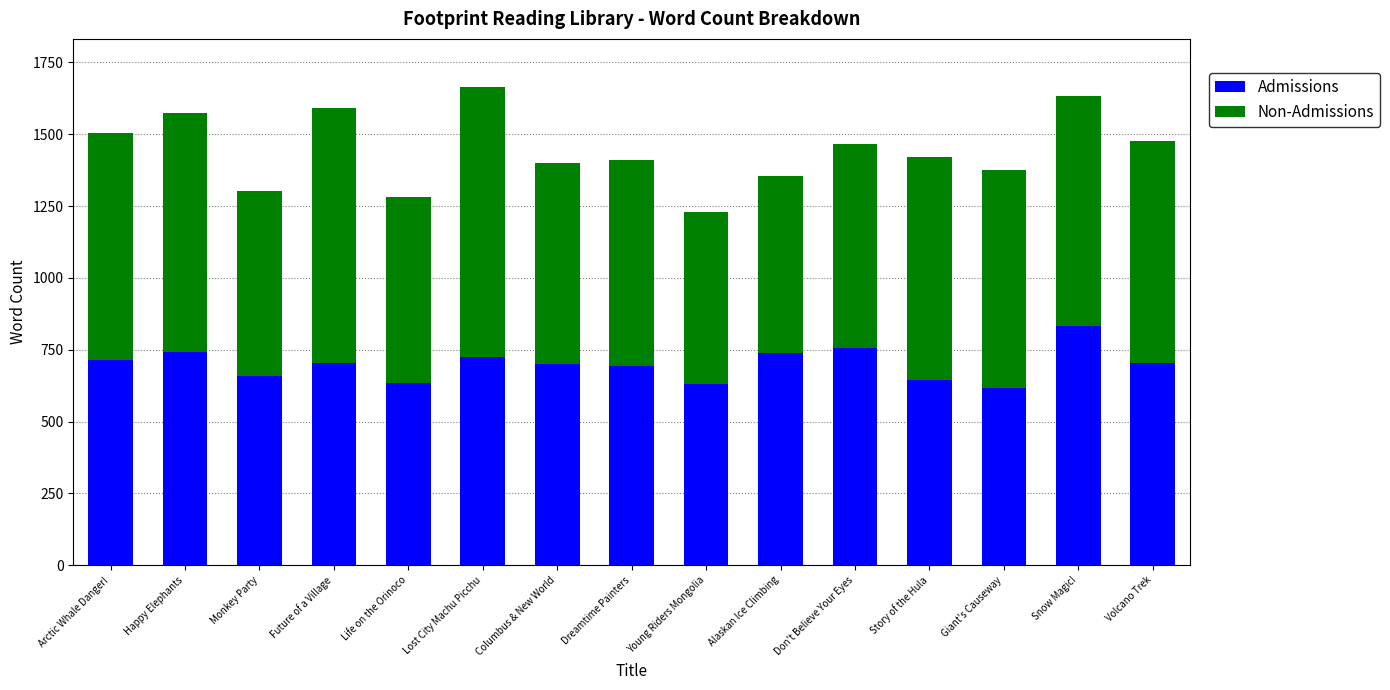

What is the total value across all series at Arctic Whale Danger!?

1505